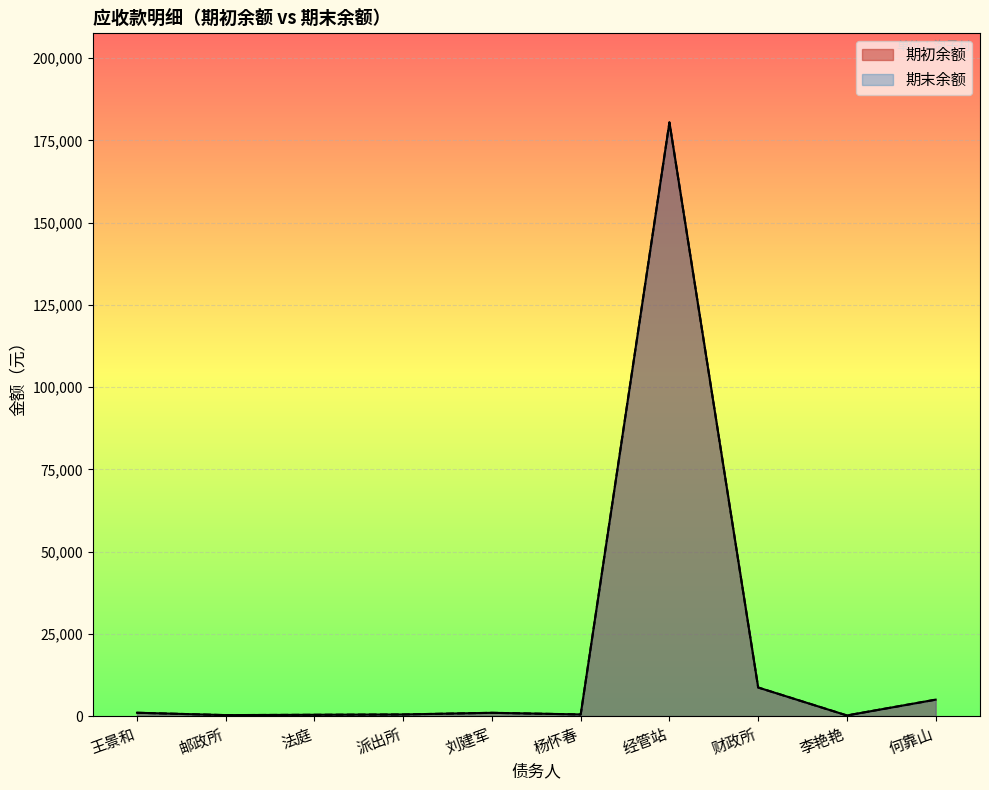

What is the difference between the 期末余额 values at 派出所 and 何靠山?

4500.0